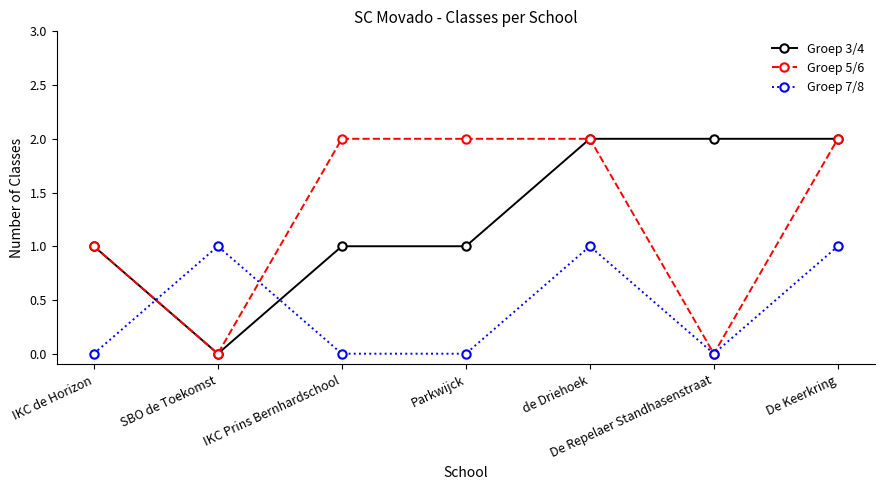

At which category does Groep 7/8 reach its first local peak?

SBO de Toekomst